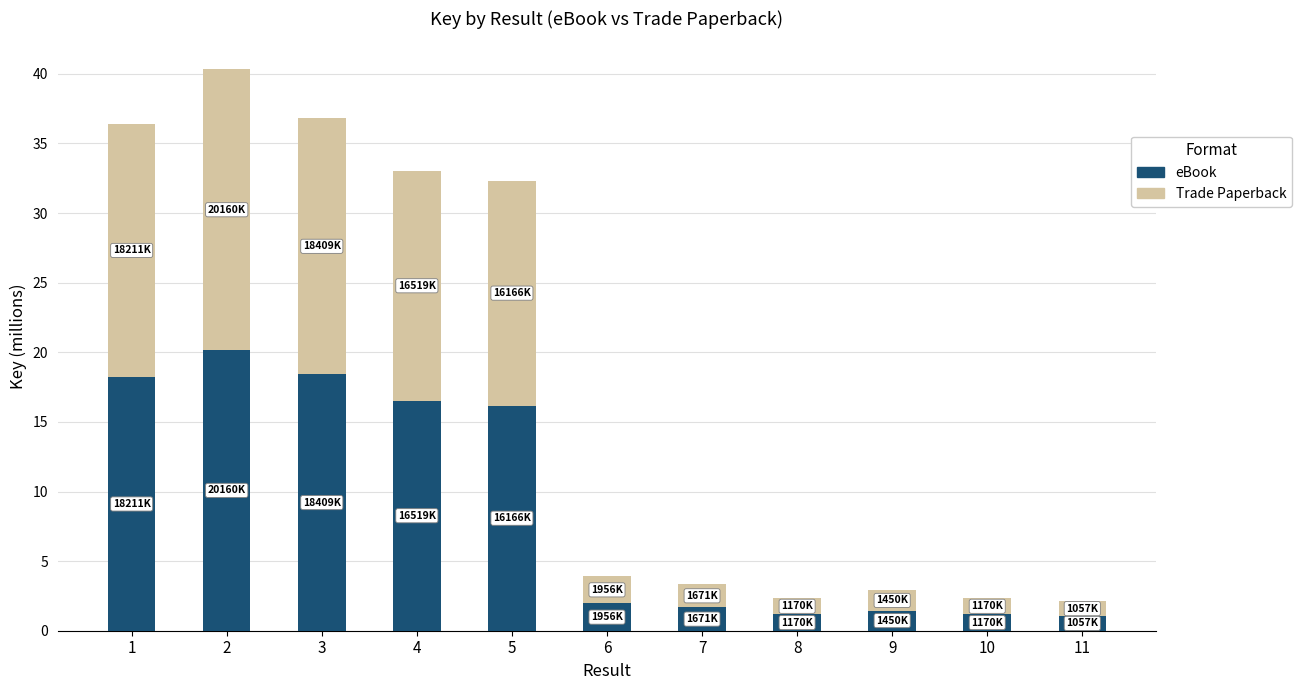

The value of eBook at 11 is 1.1. True or false?

True